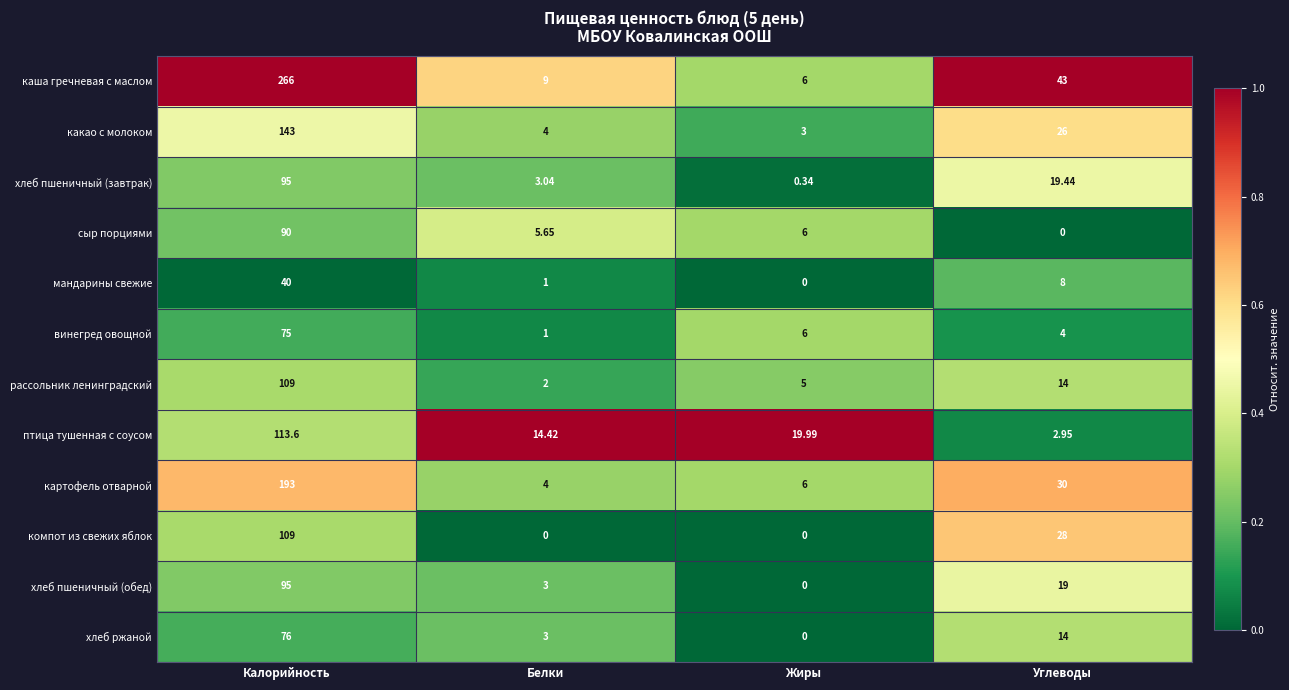

Which series has the widest spread of values?

каша гречневая с маслом